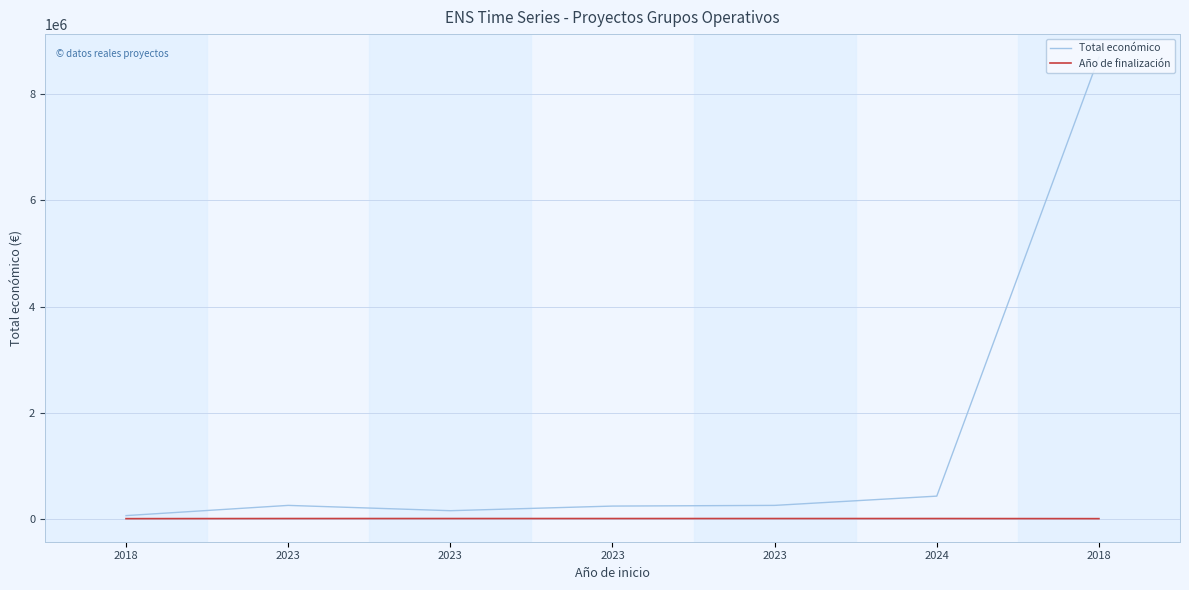

True or false: Total económico and Año de finalización intersect in this chart.

False